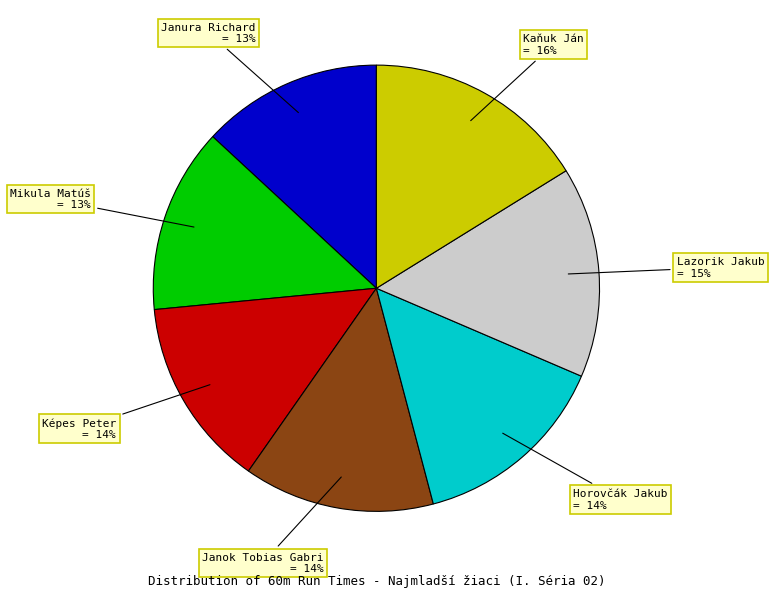

Between Lazorik Jakub and Mikula Matúš, which is larger?

Lazorik Jakub